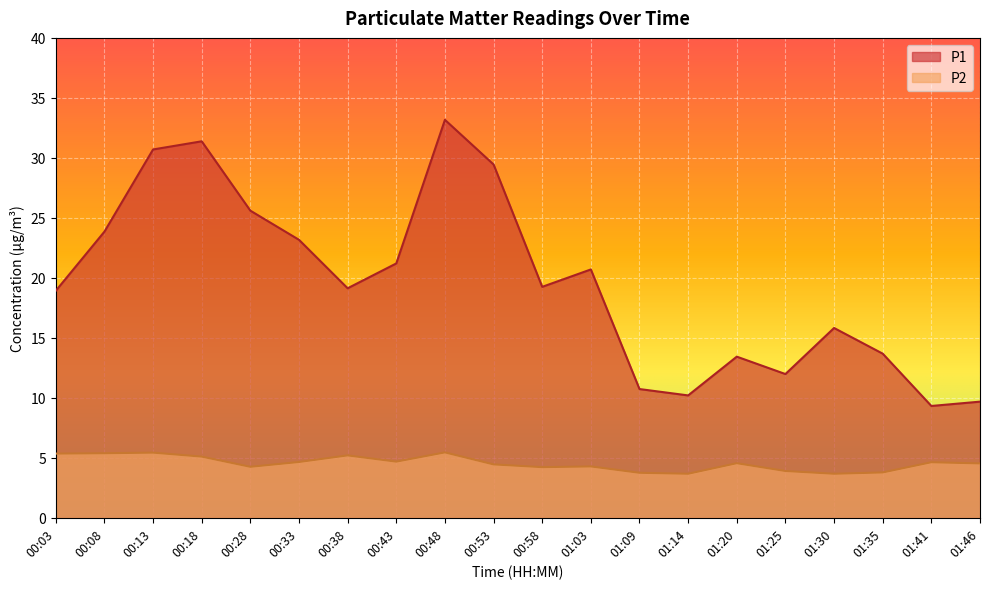

What is the difference between the second highest and minimum values in the P2 series?

1.8